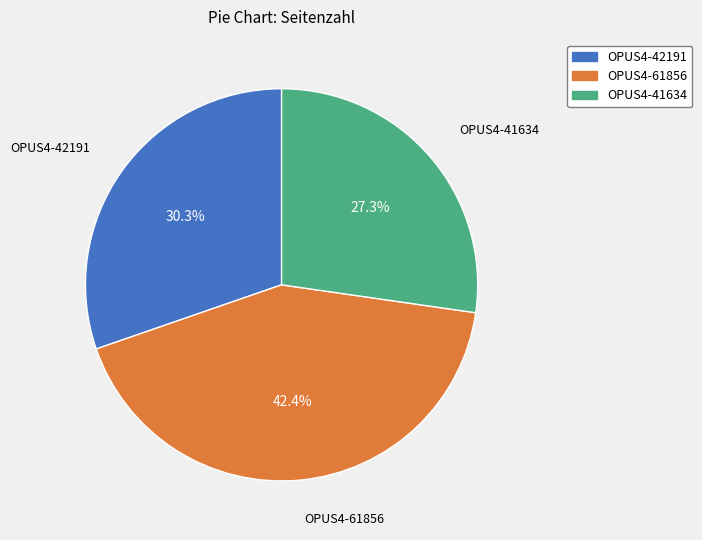

How many segments does this pie chart have?

3